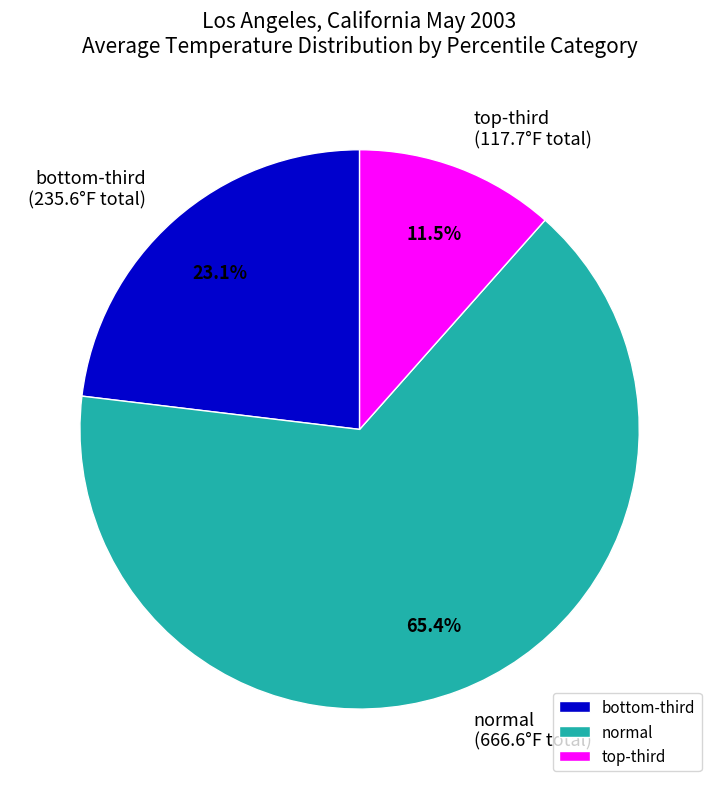

Which slice is the largest?

normal